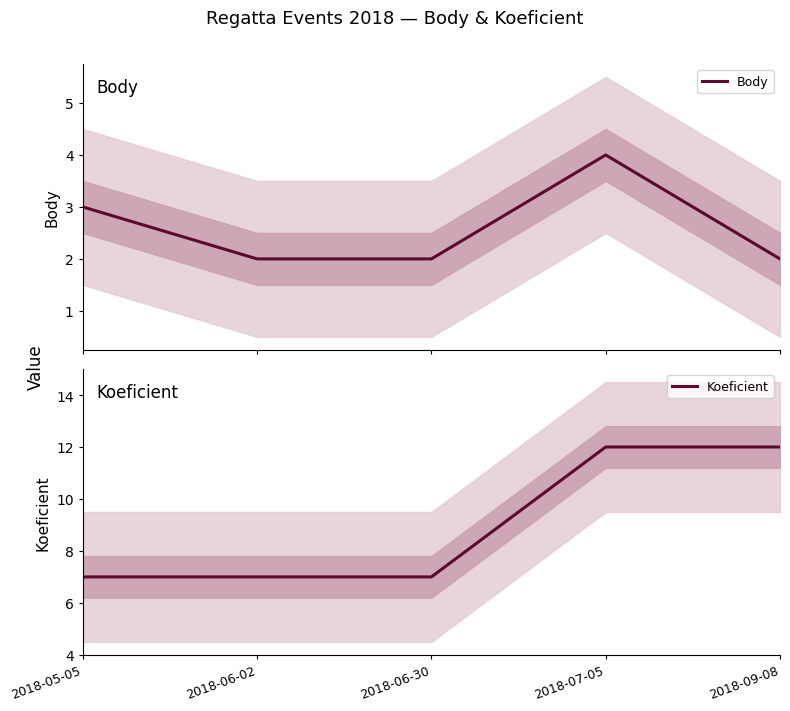

What is the difference between the second highest and second lowest values in the Body series?

1